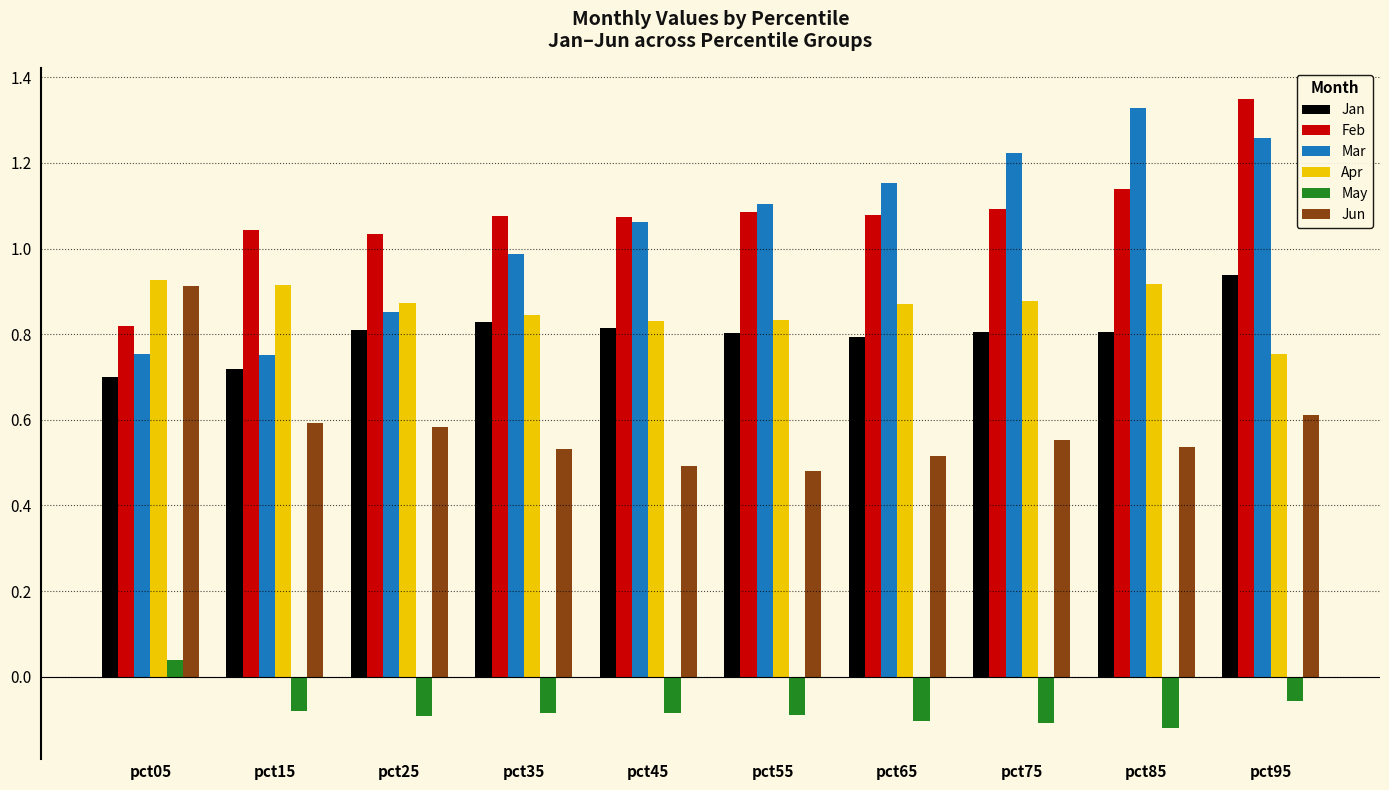

What is the sum of all Feb values?

10.8